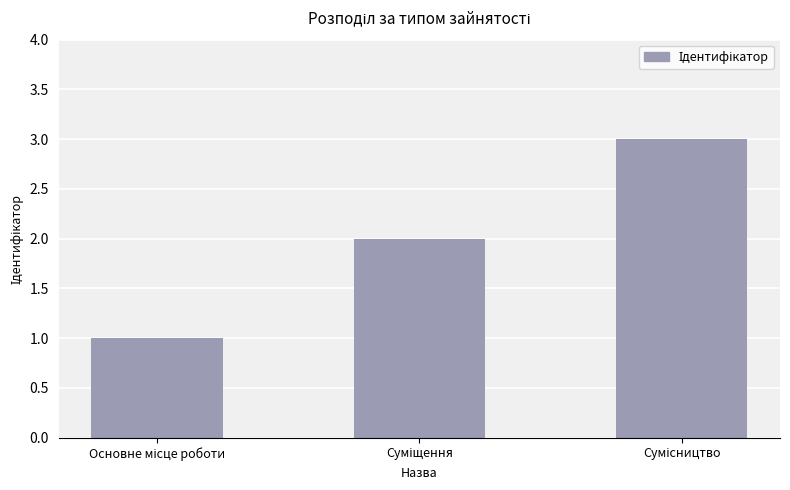

Reading left to right, list all the values displayed in this chart.

1	2	3